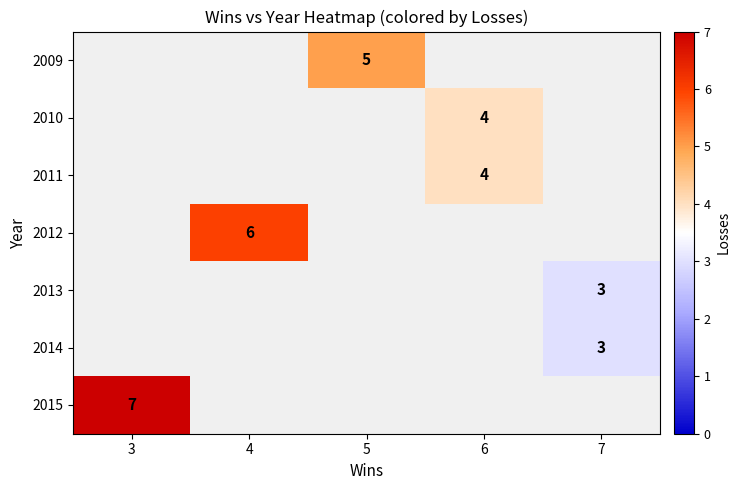

True or false: 2013 has a value of 3 at 7.

True